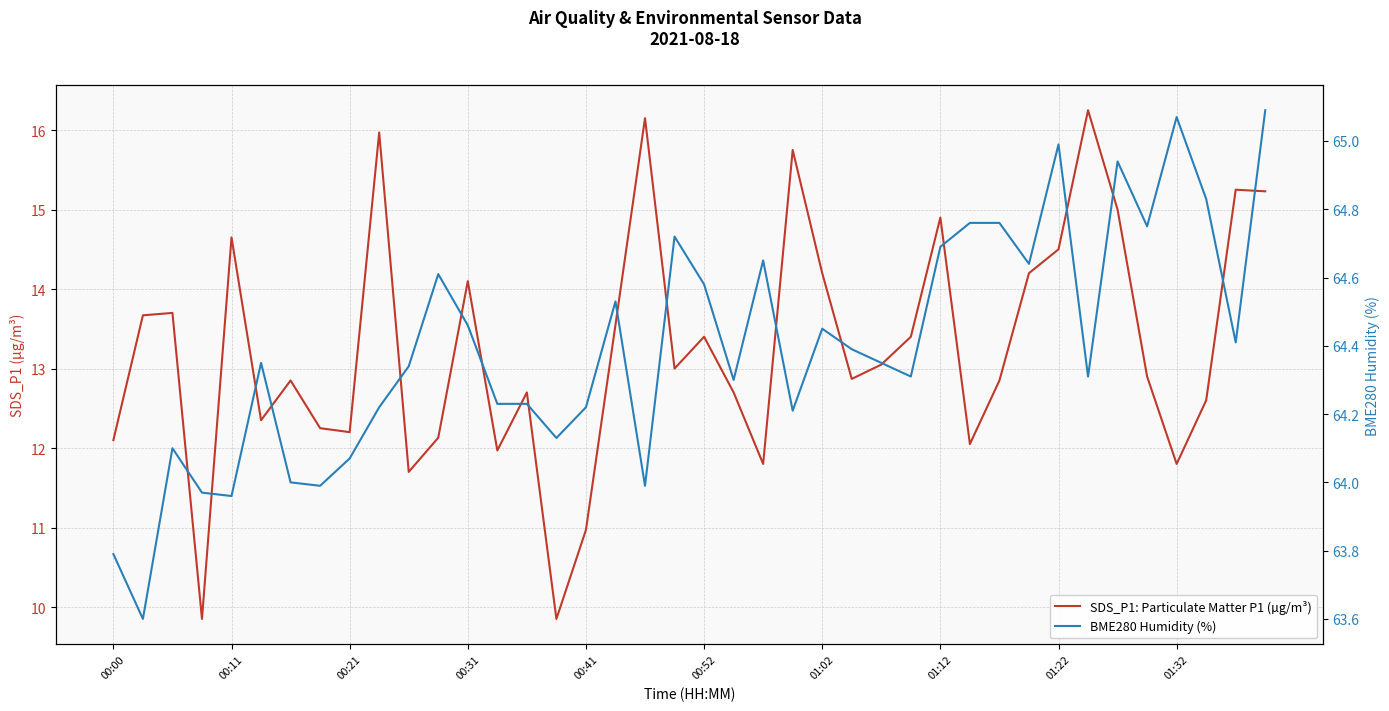

Which category has the highest value in the BME280 Humidity (%) series?

39